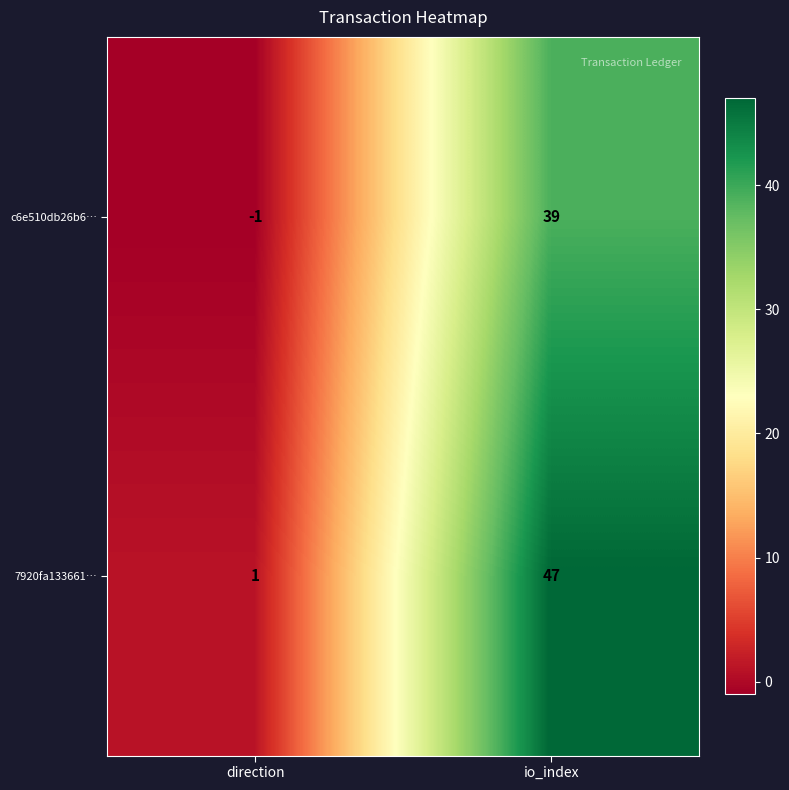

At which category does the chart reach its peak across all series?

io_index